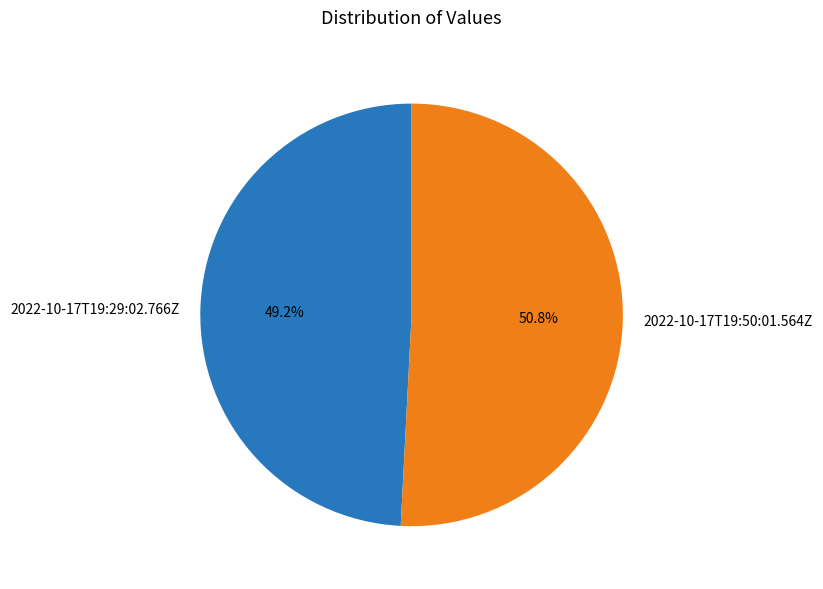

Which has a higher value, 2022-10-17T19:50:01.564Z or 2022-10-17T19:29:02.766Z?

2022-10-17T19:50:01.564Z